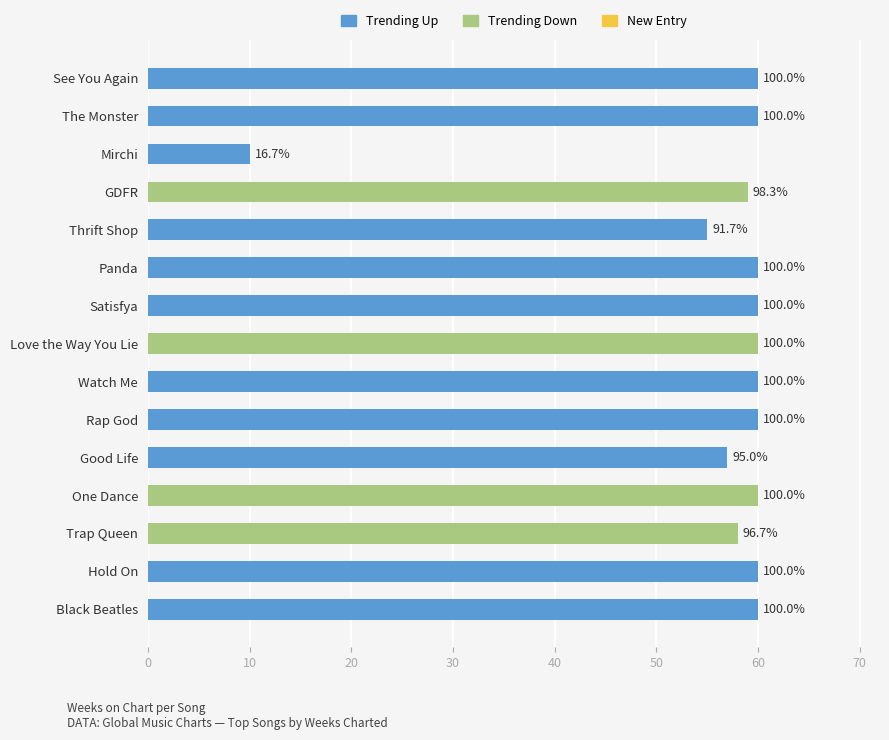

Are the bars grouped side by side (vs. stacked)?

No